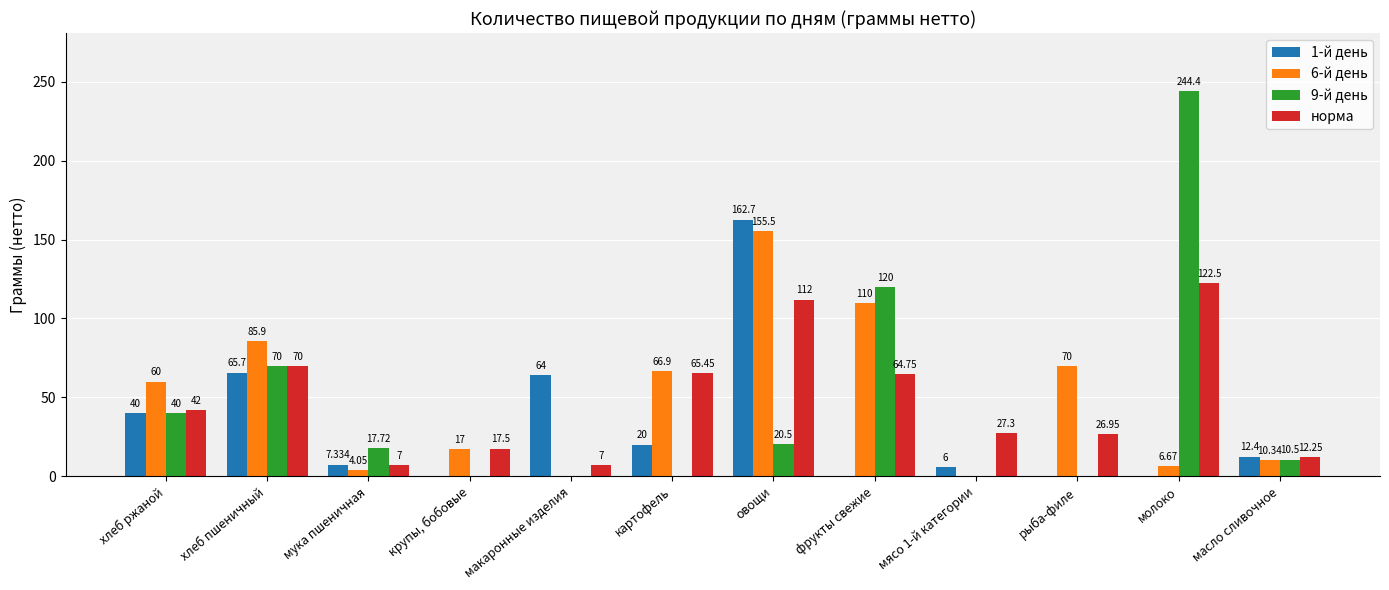

At which category is the sum across all series the highest?

овощи